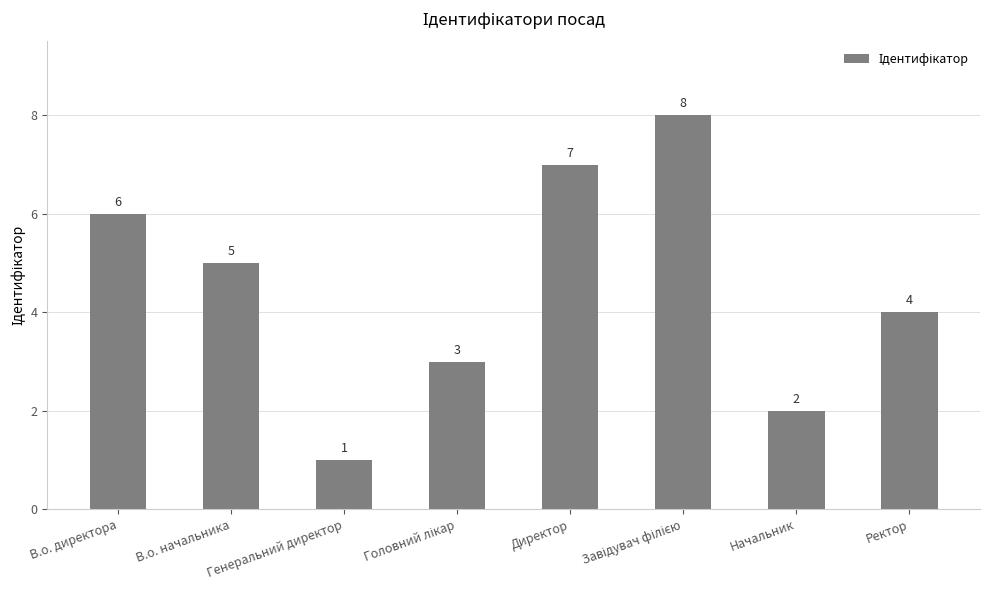

Are the bars grouped side by side (vs. stacked)?

No